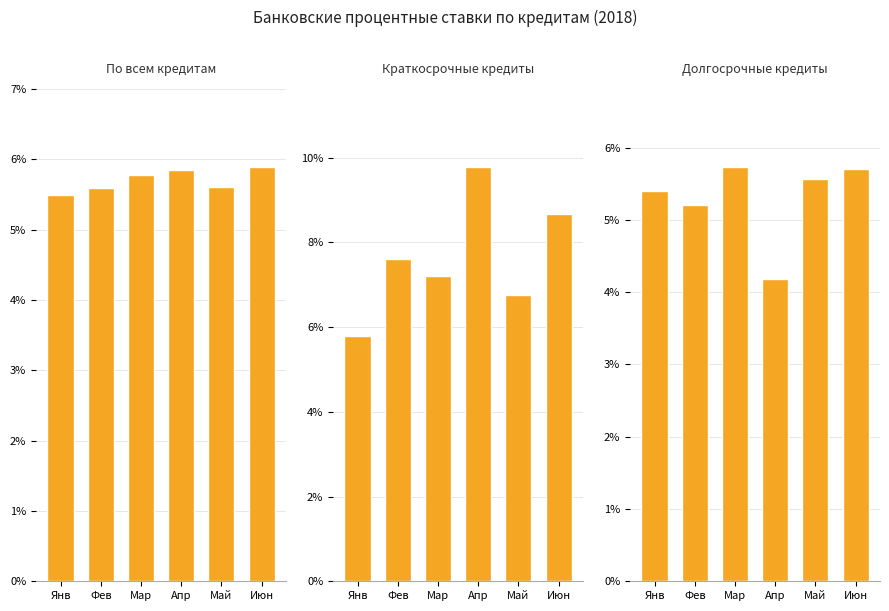

Which category has the highest value in the Долгосрочные кредиты series?

Мар